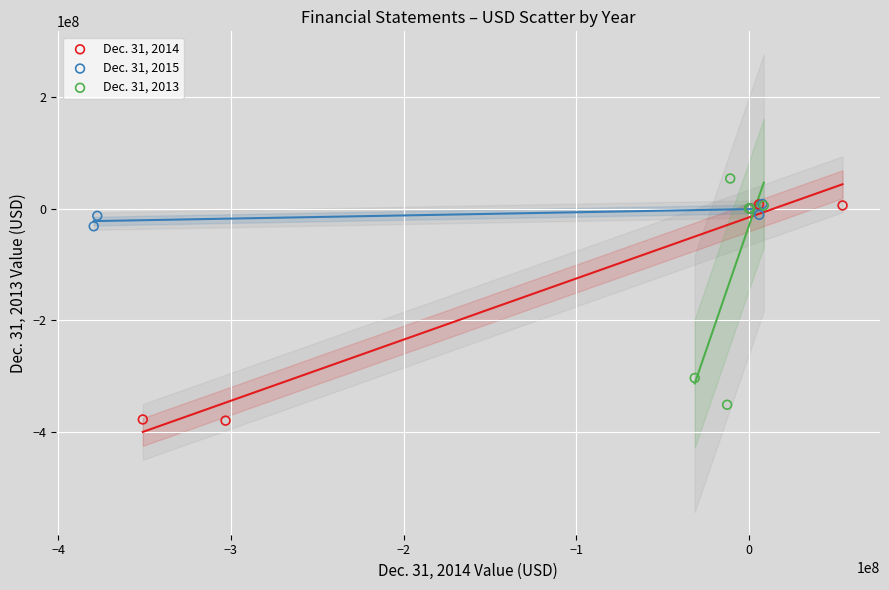

What are all the series names shown in the legend?

Dec. 31, 2014, Dec. 31, 2015, Dec. 31, 2013